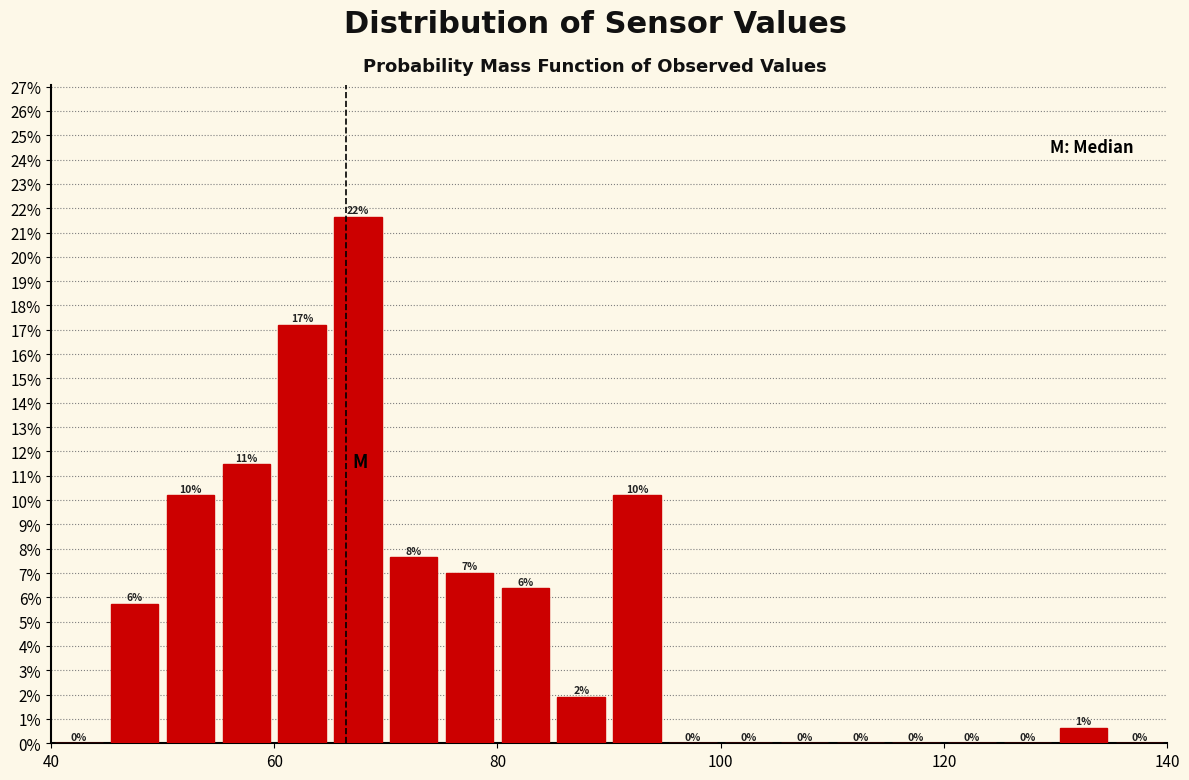

Around what value on the x-axis is the tallest bar? Give the approximate position of its centre, as read against the axis.

68